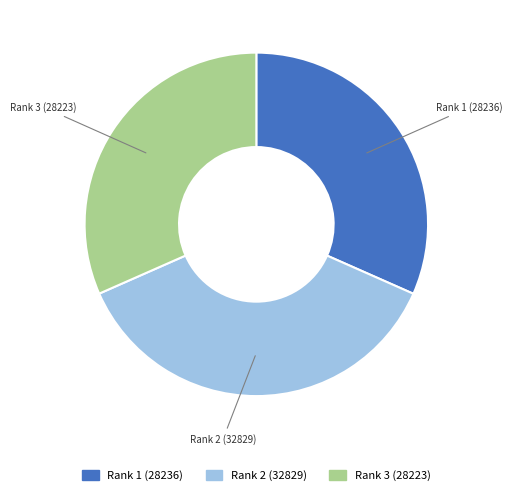

Approximately how many times larger is the value at Rank 2 (32829) compared to Rank 1 (28236)?

1.2